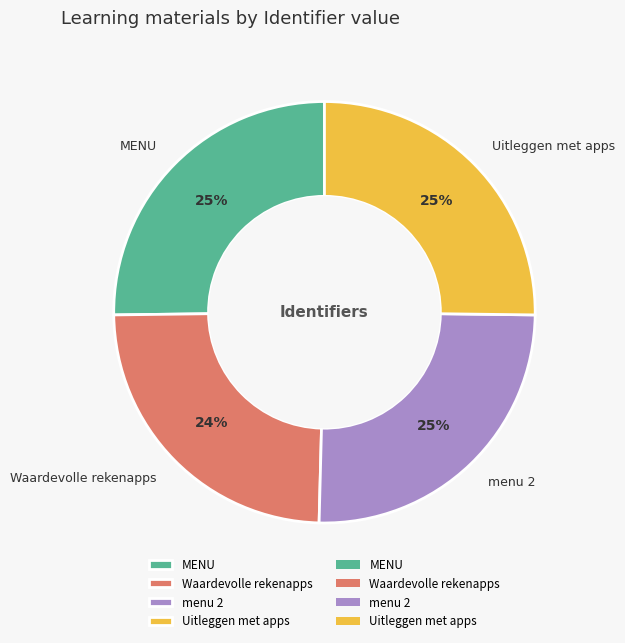

Is MENU the majority of the pie?

No